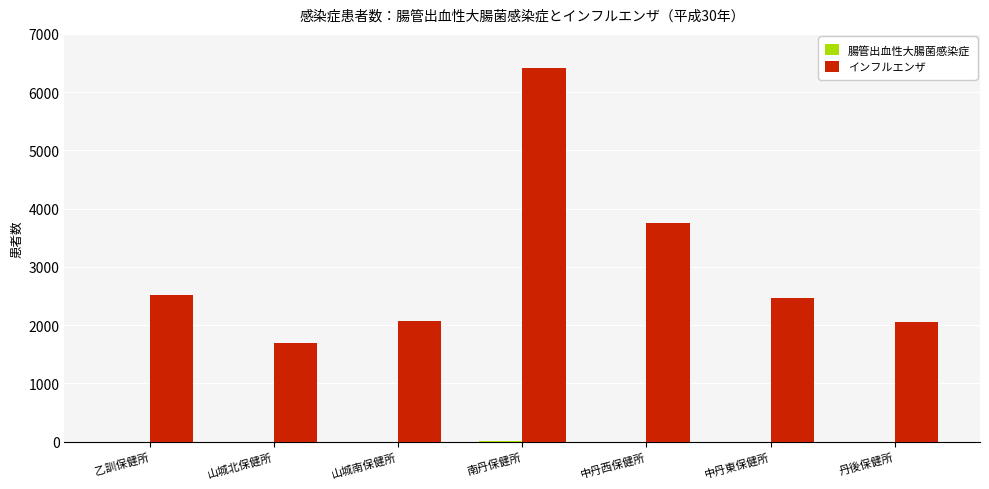

What is the spread (max minus min) of values at 山城北保健所?

1697